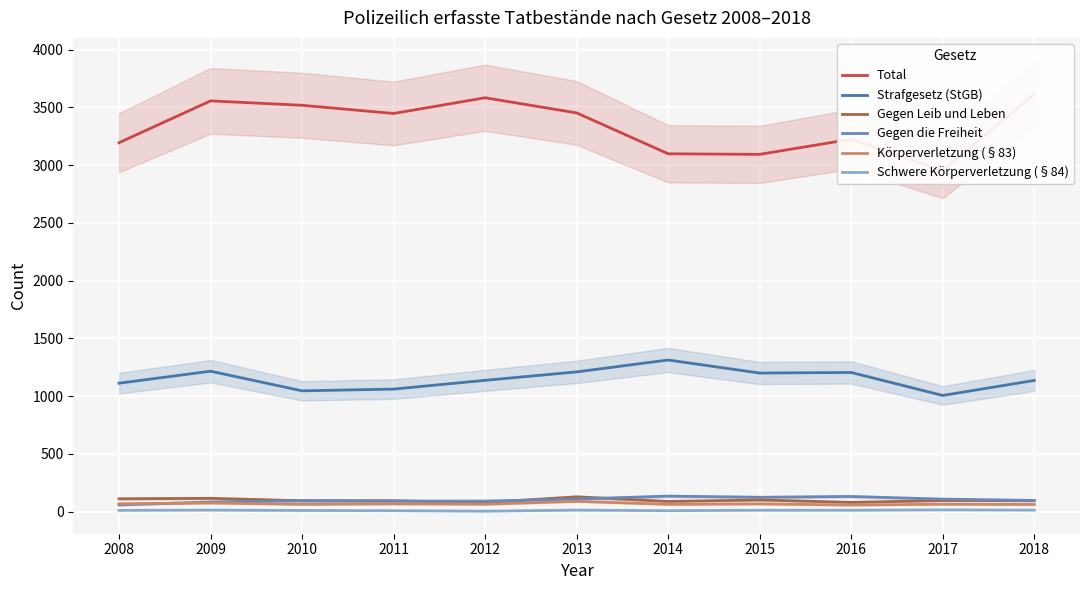

Reading left to right, what are all the values shown in this chart?

Total: 3195	3557	3519	3448	3584	3453	3099	3094	3225	2951	3618
Strafgesetz (StGB): 1112	1216	1046	1061	1137	1210	1313	1200	1205	1006	1136
Gegen Leib und Leben: 111	115	94	94	78	128	88	101	80	96	95
Gegen die Freiheit: 58	83	94	91	91	109	134	124	131	108	97
Körperverletzung (§83): 68	75	63	67	64	89	63	67	57	64	62
Schwere Körperverletzung (§84): 11	13	10	8	4	13	8	12	12	15	13